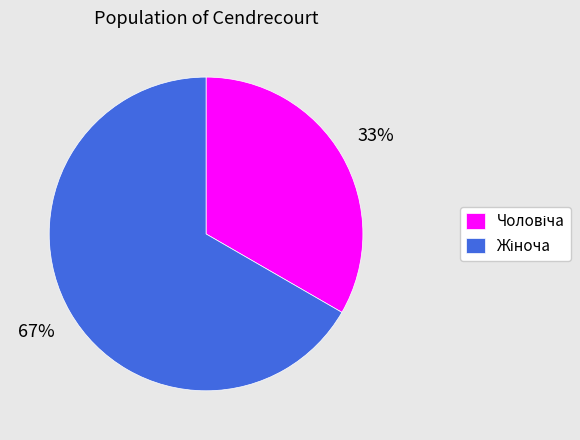

To the nearest percent, what is the average slice percentage?

50%